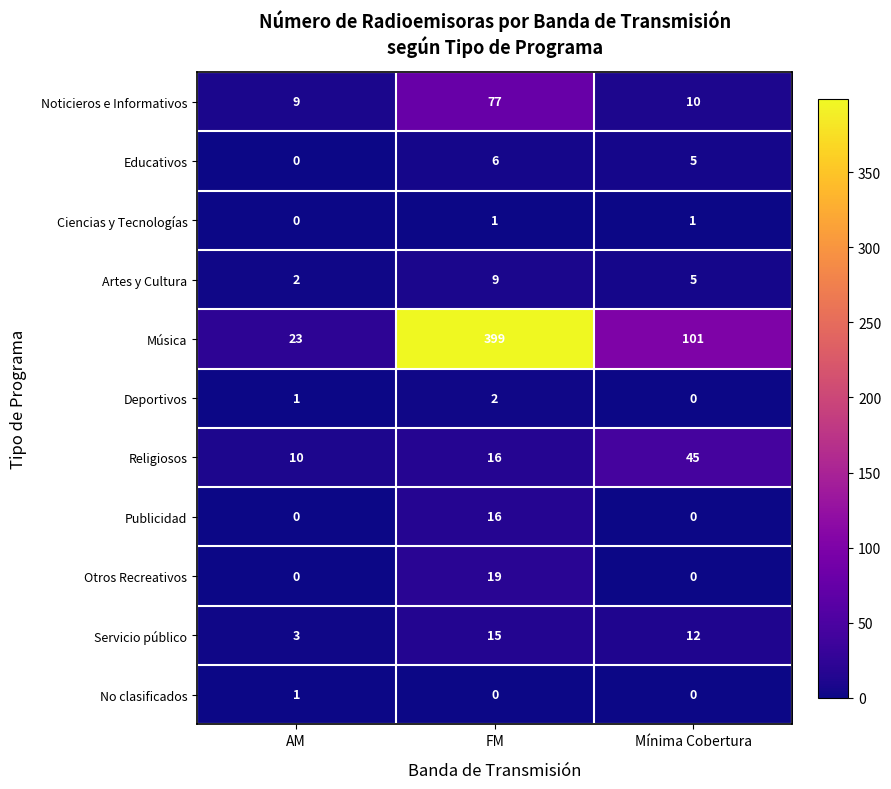

What is the difference between the Otros Recreativos values at Mínima Cobertura and FM?

19